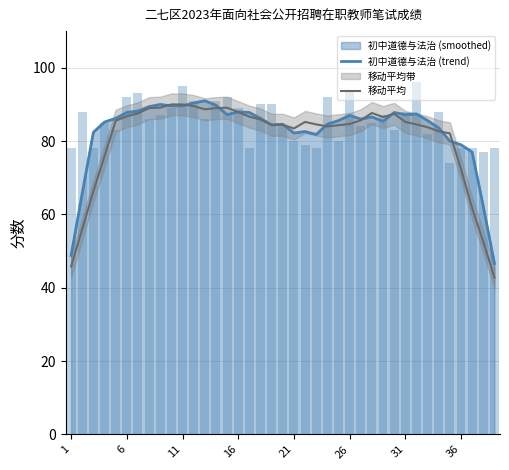

What is the minimum value for 初中道德与法治 (trend)?

46.6